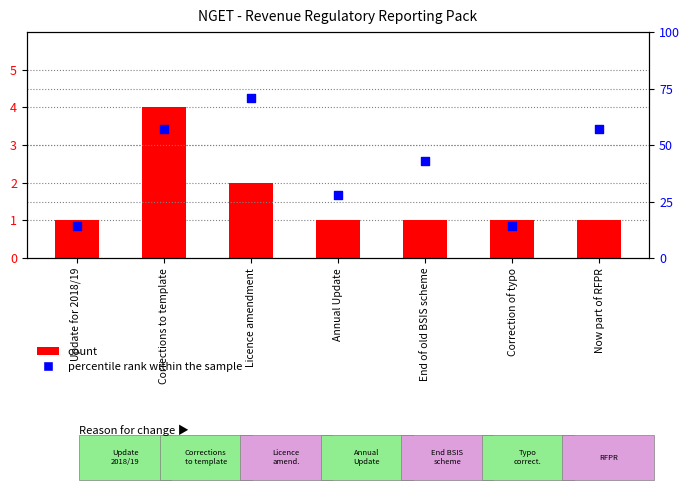

Which series has the largest total across all categories?

percentile rank within the sample